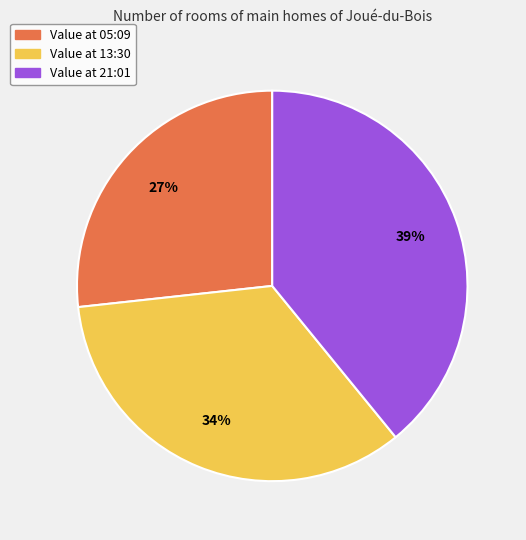

Count the number of slices in the pie.

3